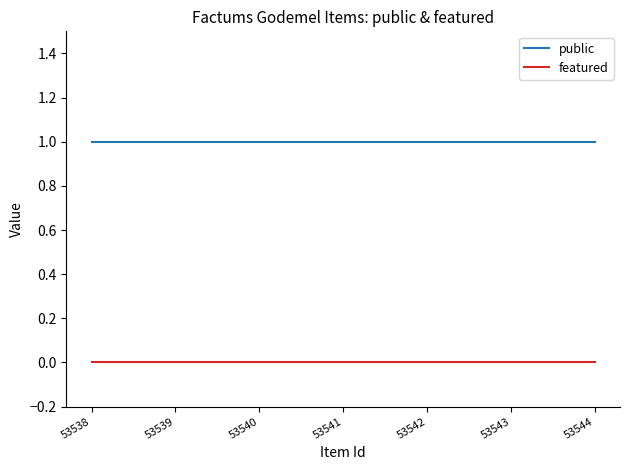

Reading left to right, extract all data points from this chart.

public: 53538=1	53539=1	53540=1	53541=1	53542=1	53543=1	53544=1
featured: 53538=0	53539=0	53540=0	53541=0	53542=0	53543=0	53544=0